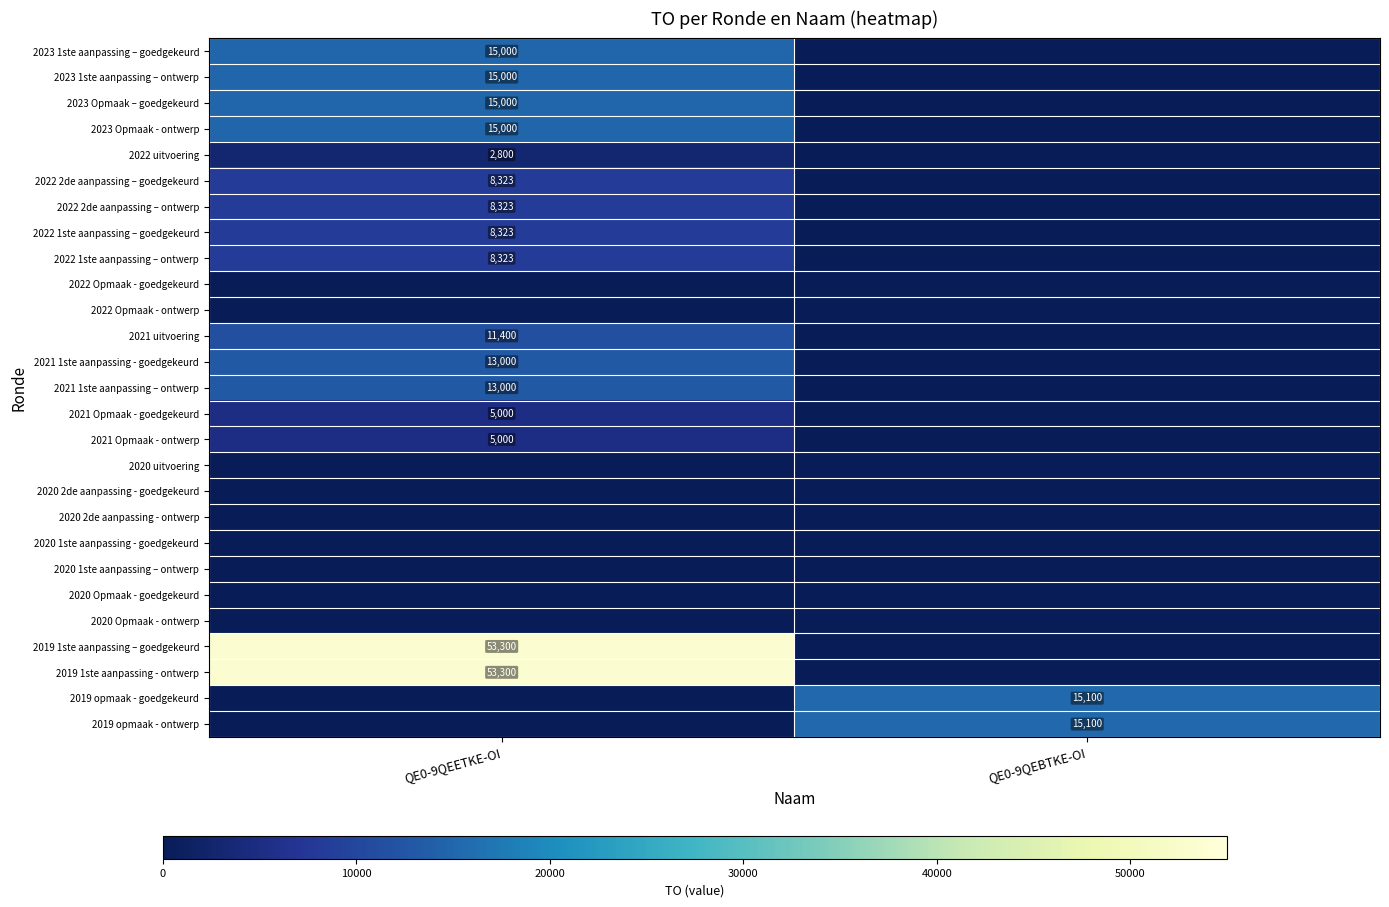

True or false: 2022 2de aanpassing – ontwerp has a value of 10959 at QE0-9QEETKE-OI.

False